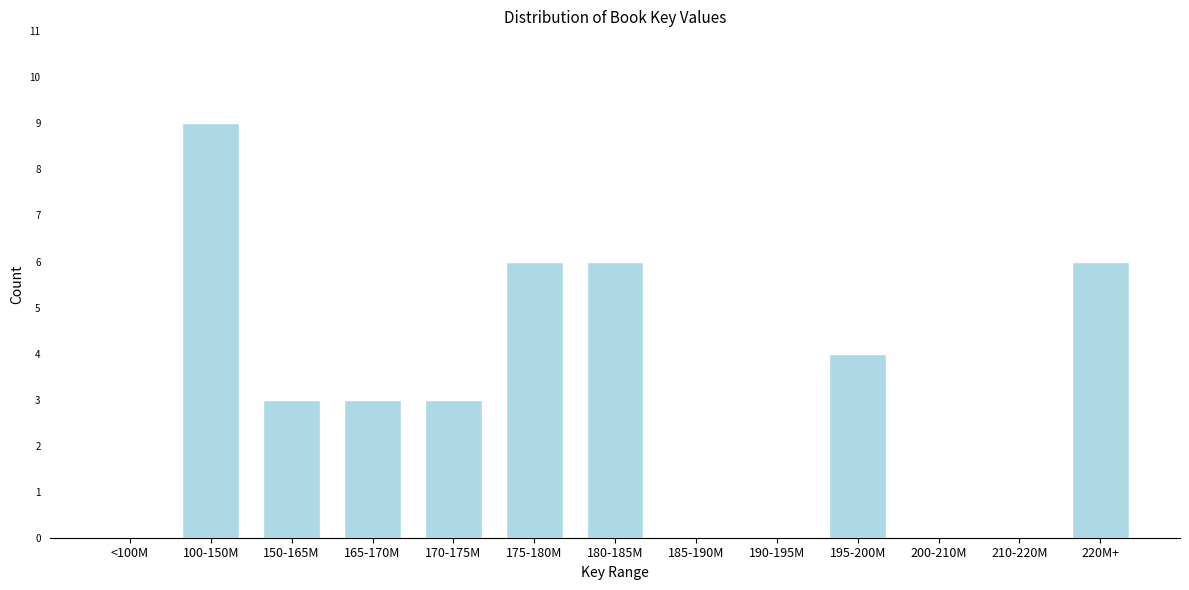

Reading right to left, extract all data points from this chart.

220M+=6	210-220M=0	200-210M=0	195-200M=4	190-195M=0	185-190M=0	180-185M=6	175-180M=6	170-175M=3	165-170M=3	150-165M=3	100-150M=9	<100M=0